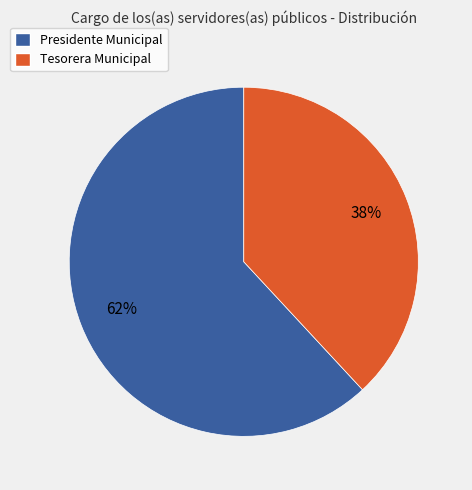

Which slice is the smallest?

Tesorera Municipal